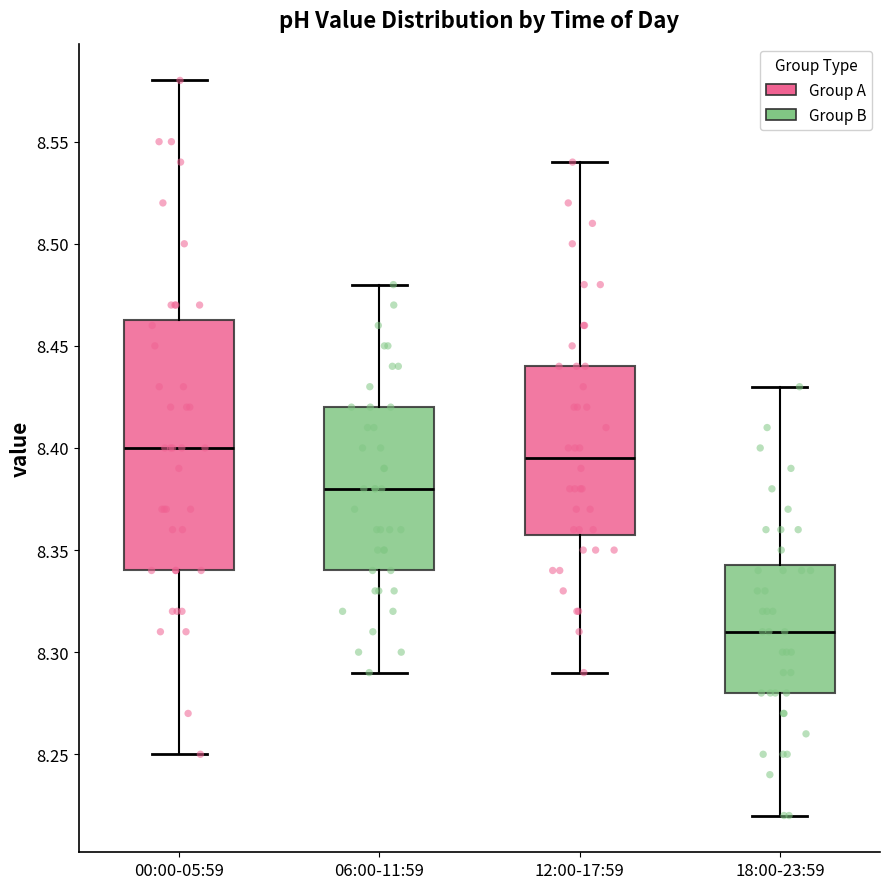

Comparing the boxes themselves (not the whiskers), which one is the tallest?

00:00-05:59